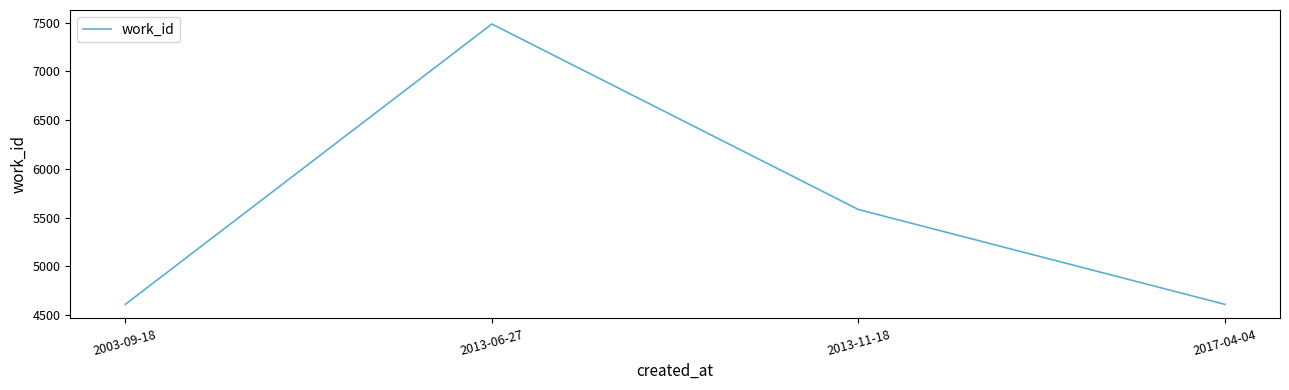

Count the number of categories in the chart.

4